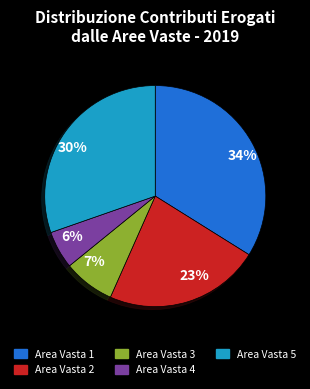

To the nearest percent, what is the combined percentage of 23% and 34%?

57%